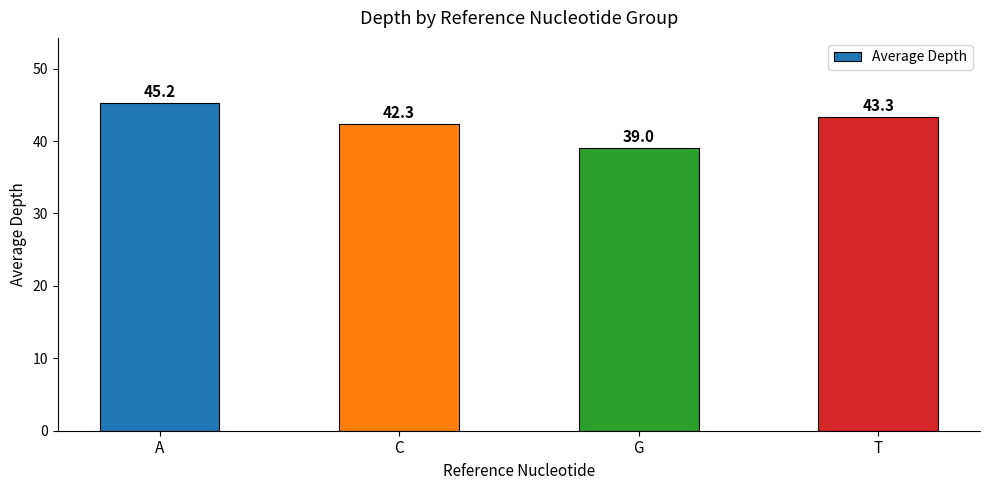

What is the change in value from C to G?

-3.3